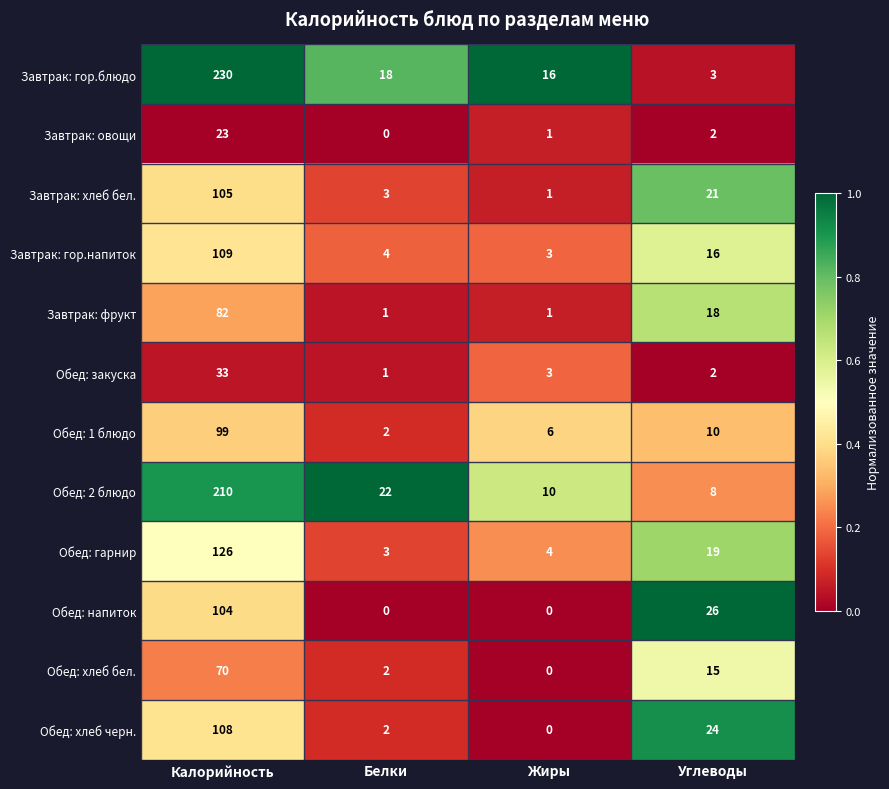

True or false: Обед: 2 блюдо has a value of 10 at Жиры.

True